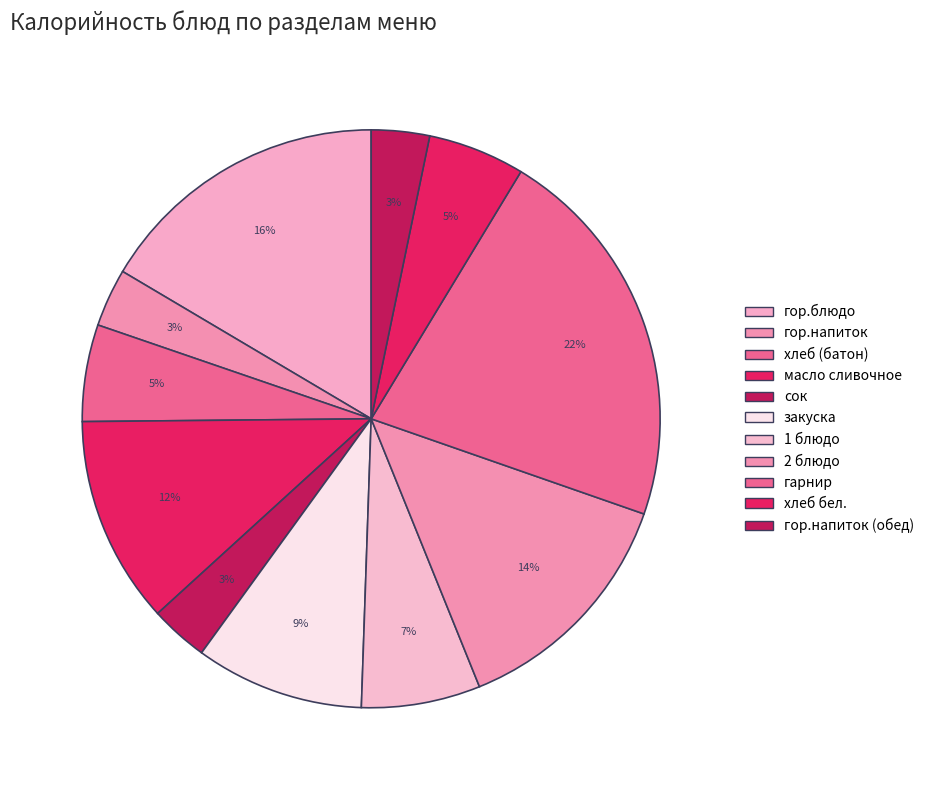

What is the total percentage of хлеб (батон) and 2 блюдо?

19.0%